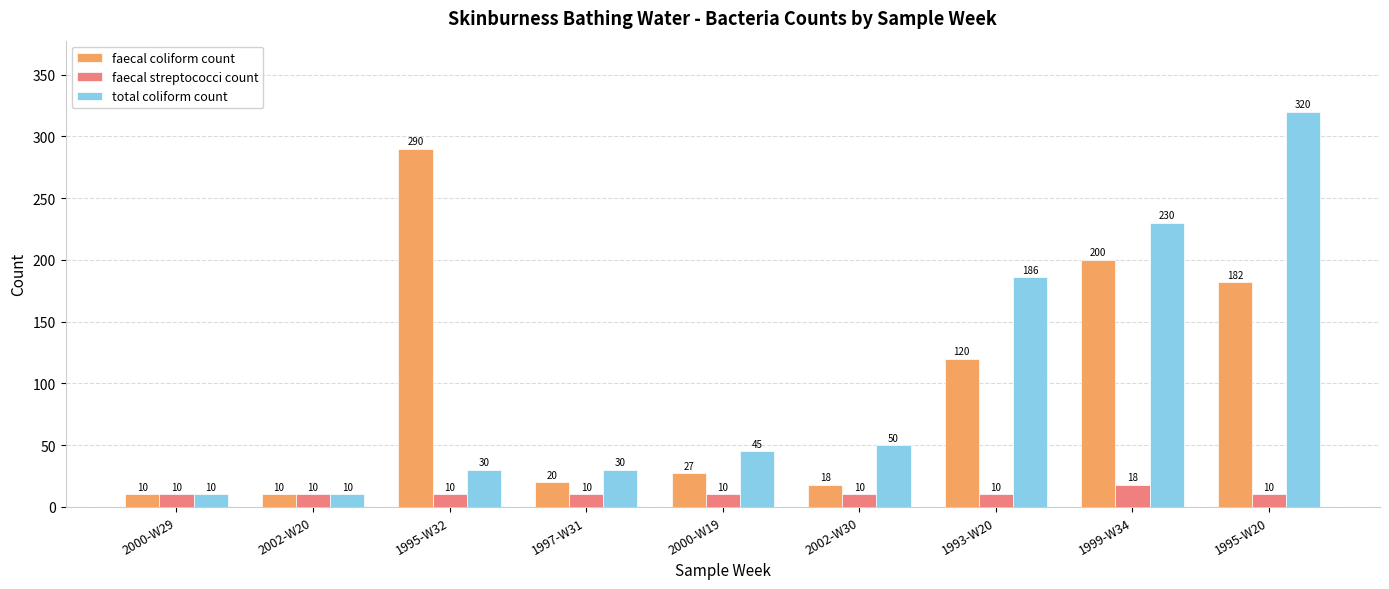

What is the lowest value of the faecal streptococci count series?

10